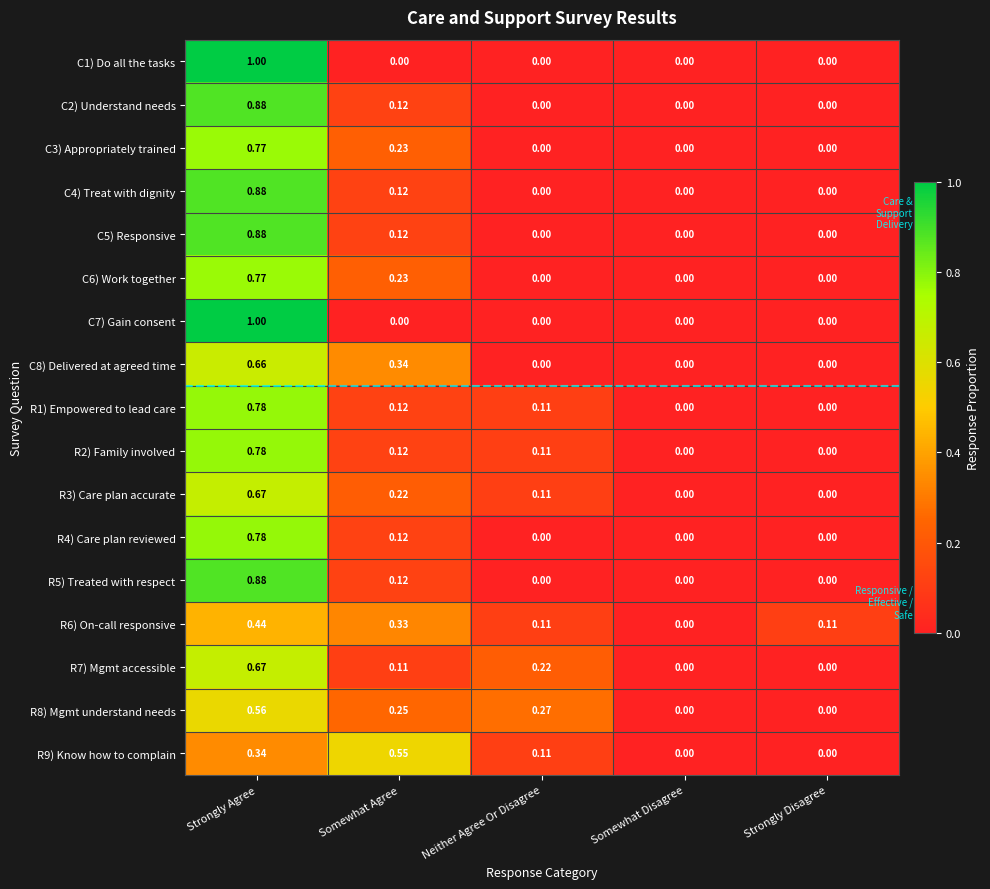

Which category has the highest value in the C1) Do all the tasks series?

Strongly Agree